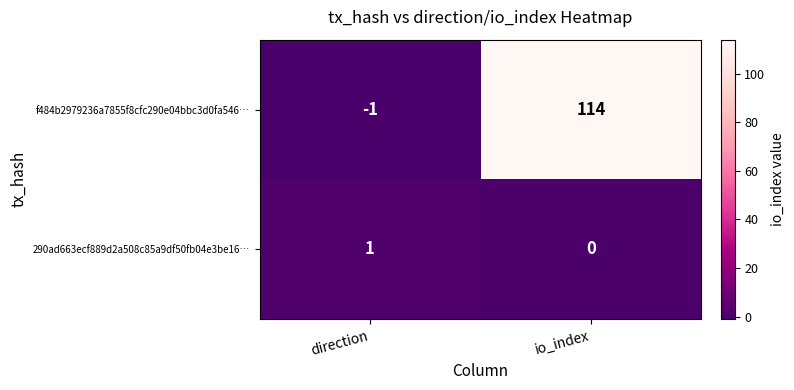

At which category does the chart reach its peak across all series?

io_index